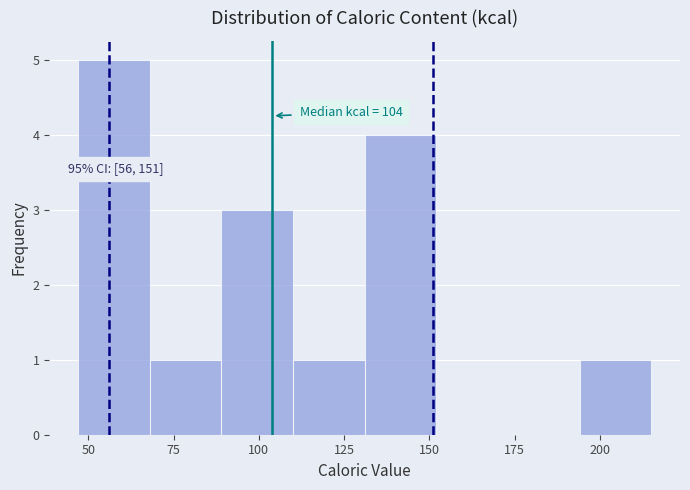

Over which range of the x-axis is the bar tallest?

47 to 68